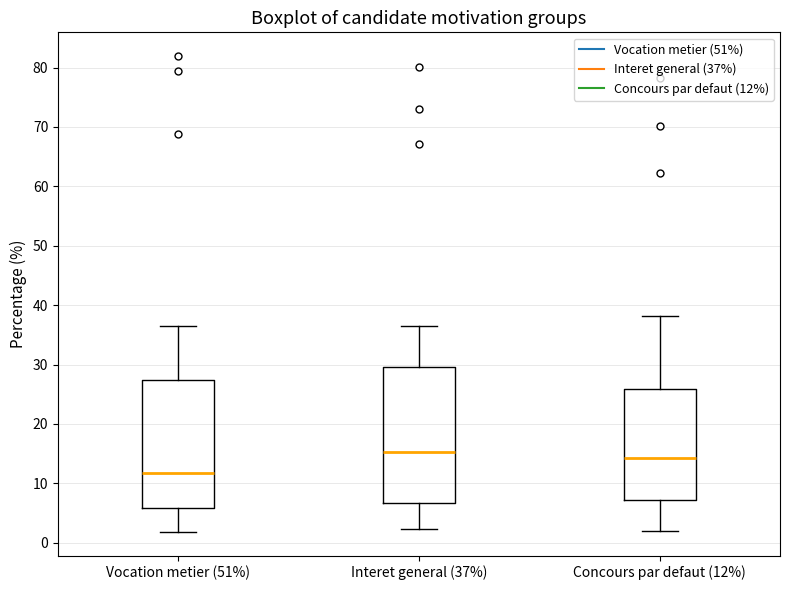

Where is the upper edge of the box for Concours par defaut (12%) on the y-axis? The values are not printed on the chart, so give them approximately, as read against the axis.

26